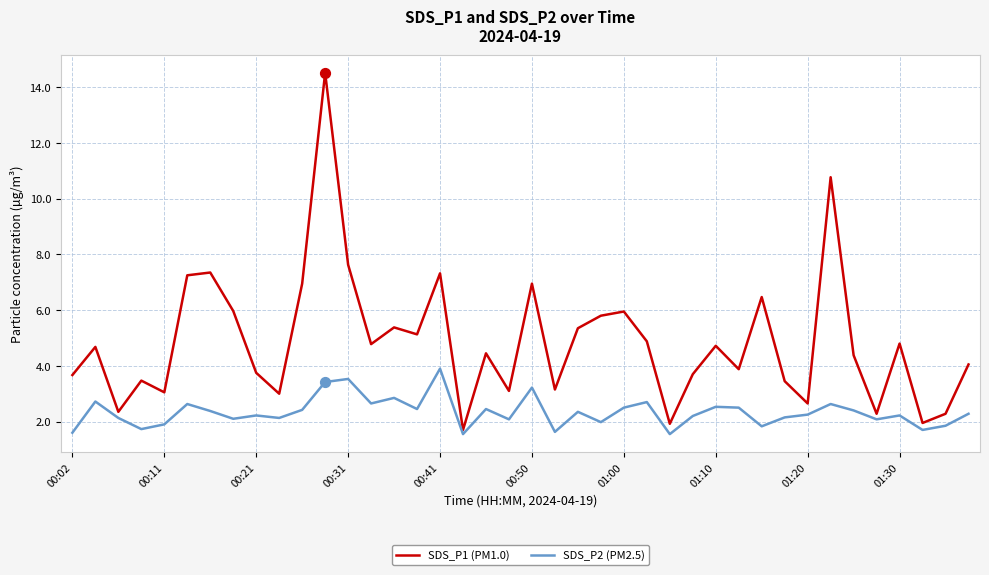

Which series has the largest total across all categories?

SDS_P1 (PM1.0)